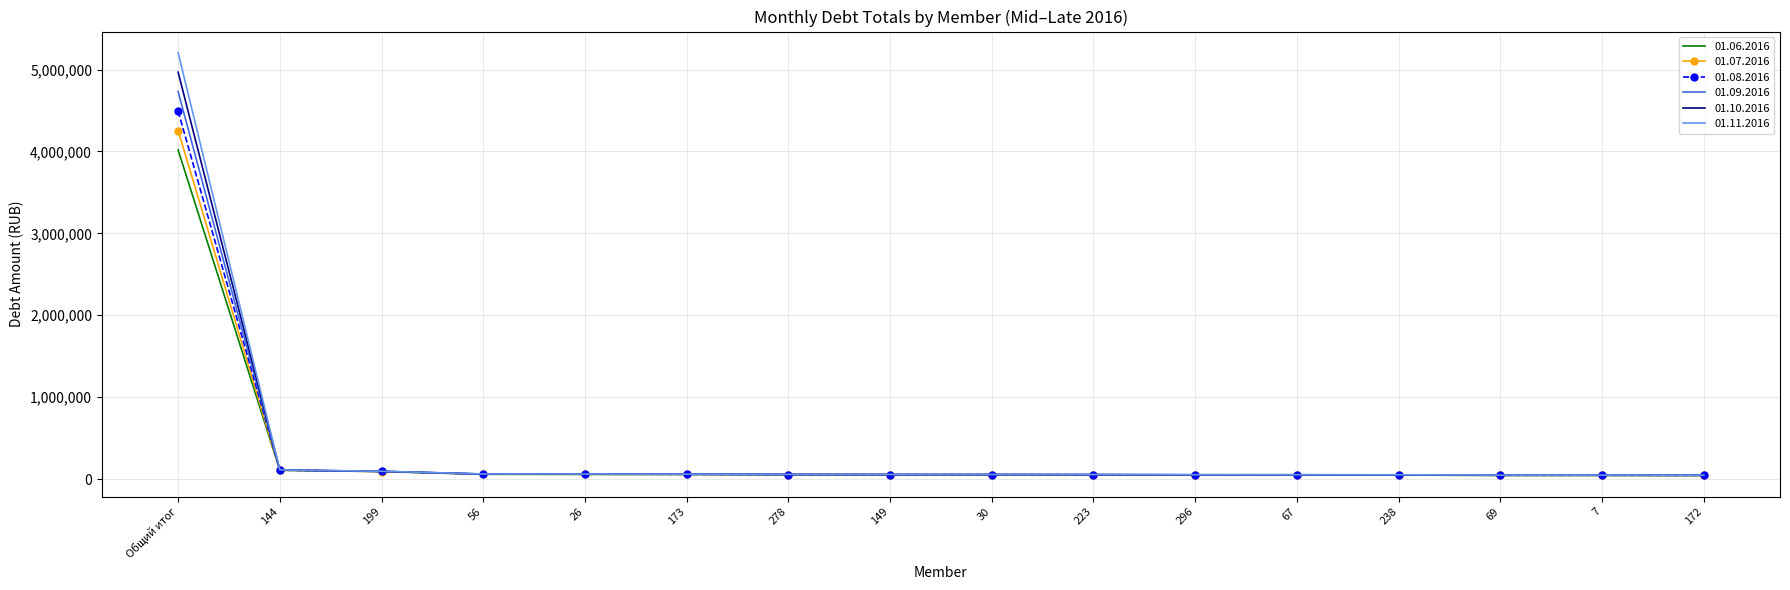

Which series has the widest spread of values?

01.11.2016